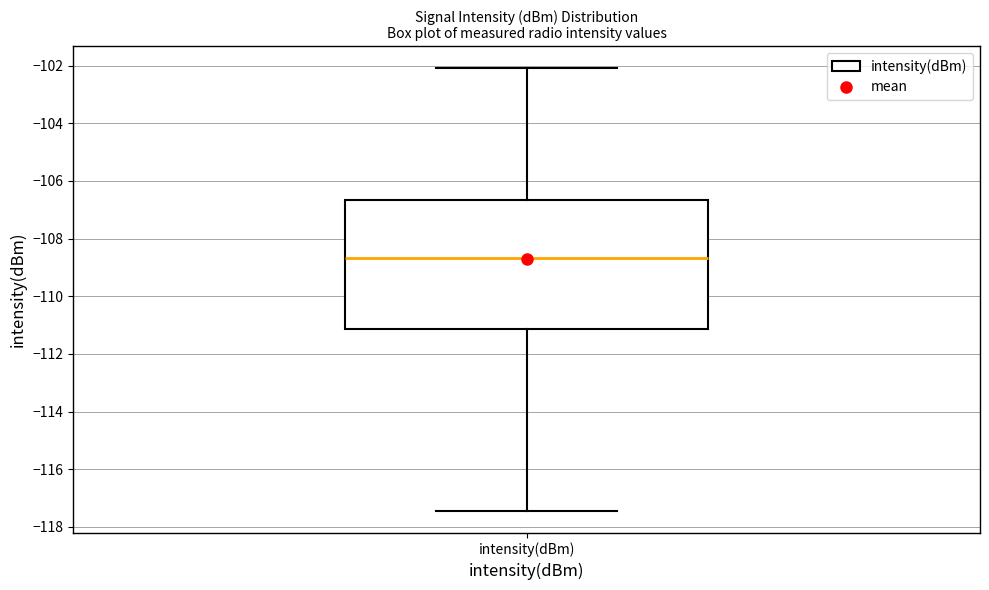

Read this box plot against the y-axis: the position of the median line, the range covered by the box, and the ends of both whiskers. The values are not printed on the chart, so give them approximately, as read against the axis.

median -108.6, box -111.2 to -106.6, whiskers -117.4 to -102.0